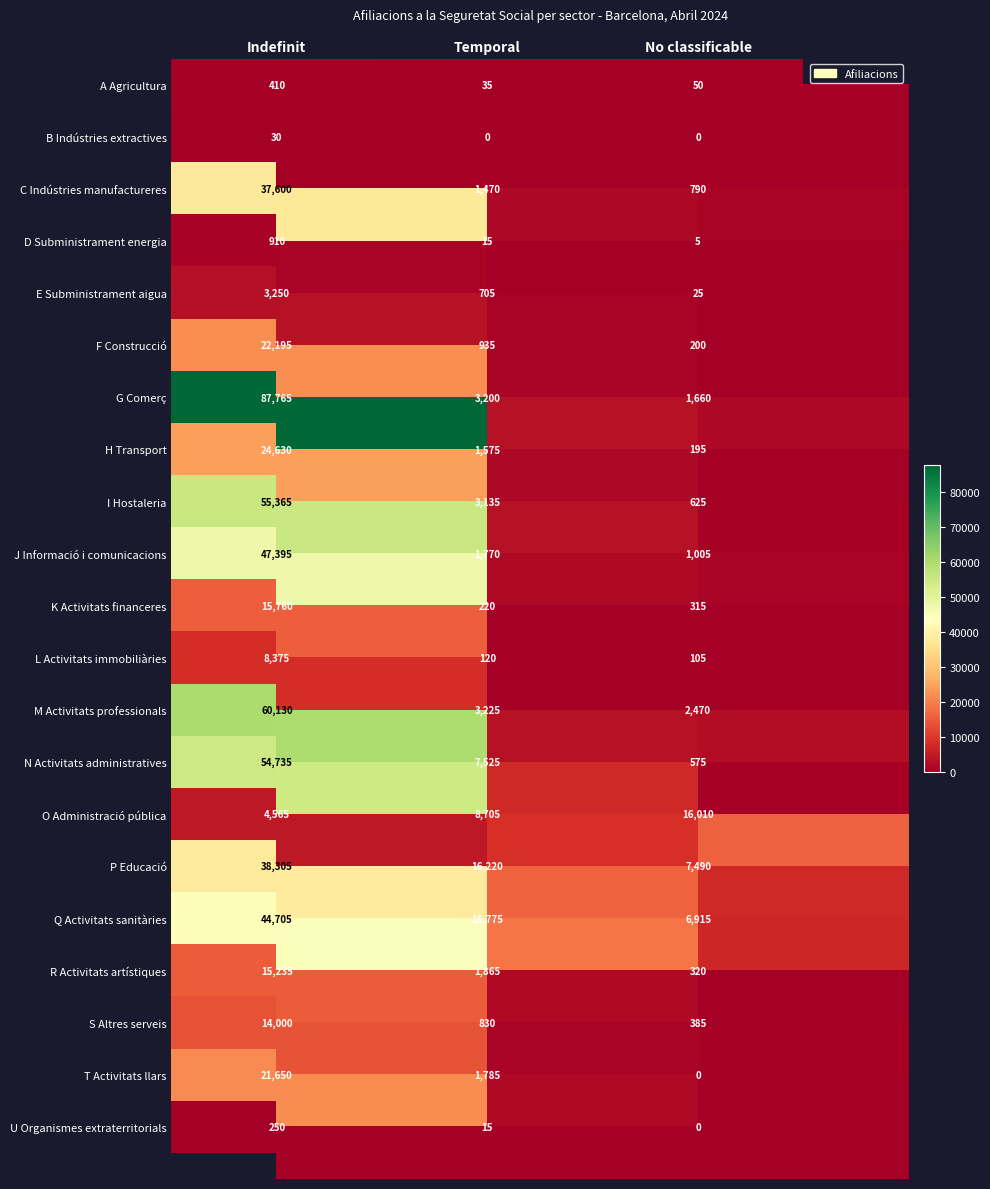

Which series has the widest spread of values?

G Comerç